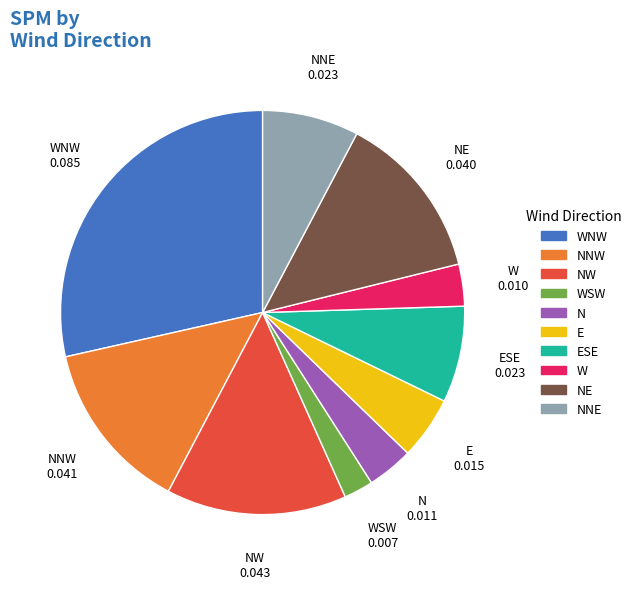

Does NNW represent more than half of the total?

No